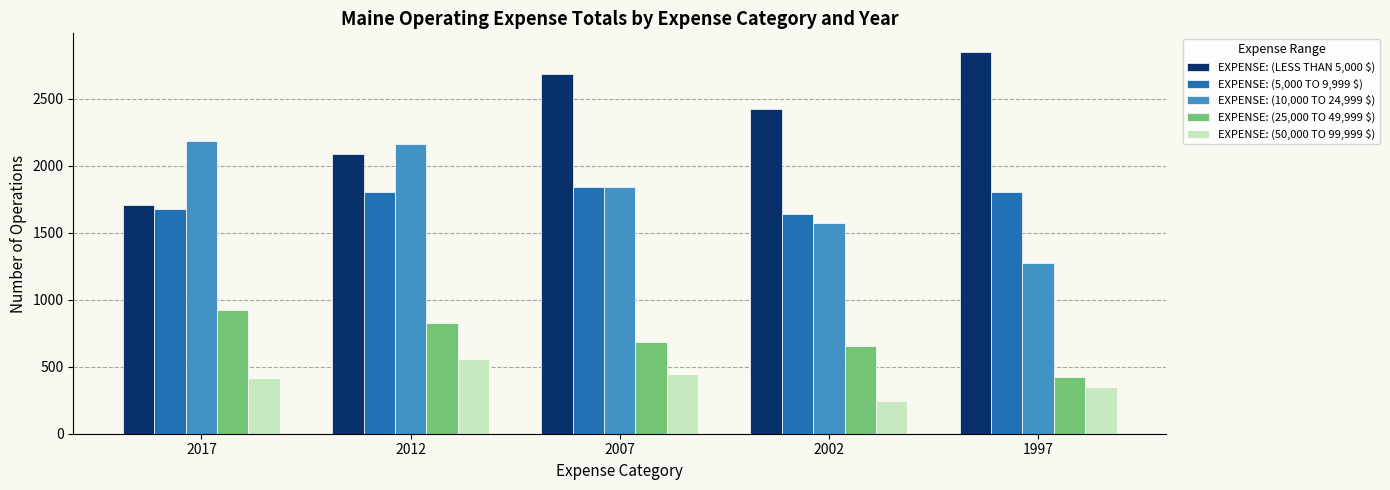

The EXPENSE: (5,000 TO 9,999 $) series shows 710 at 2012. True or false?

False